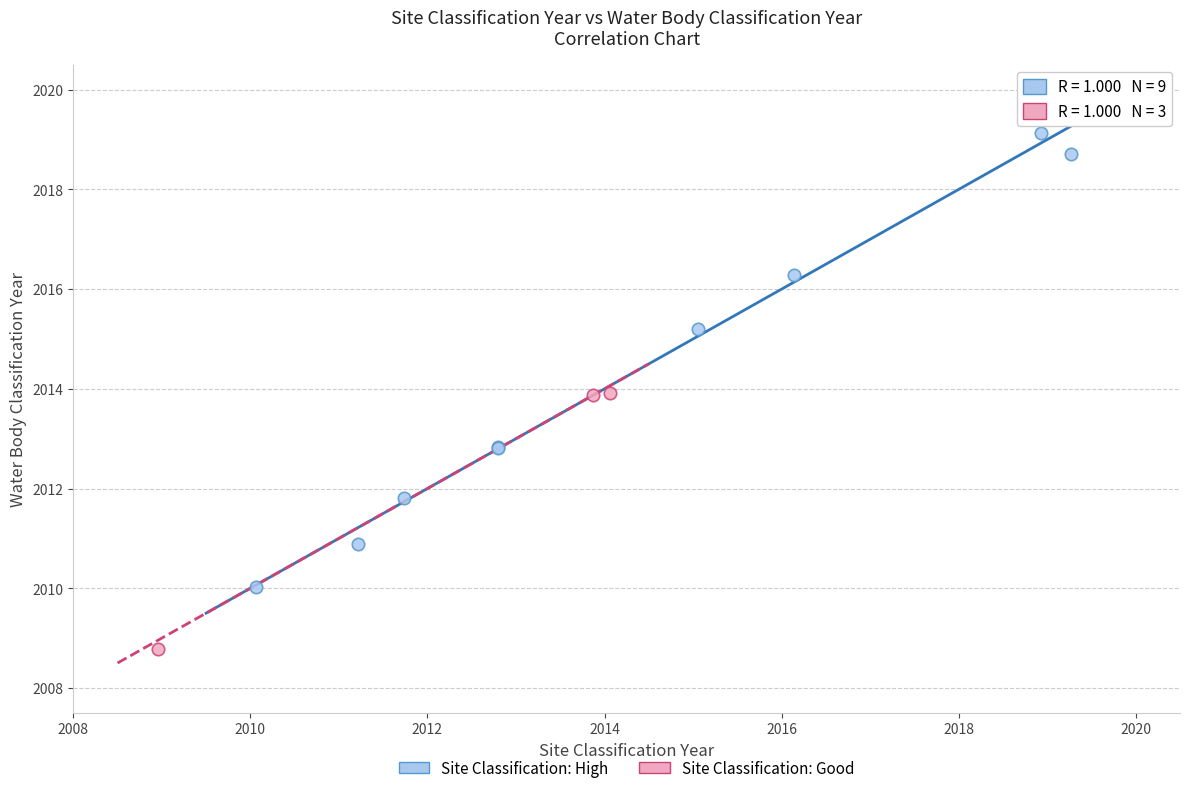

Which series has the widest spread of Y values?

Site Classification: High